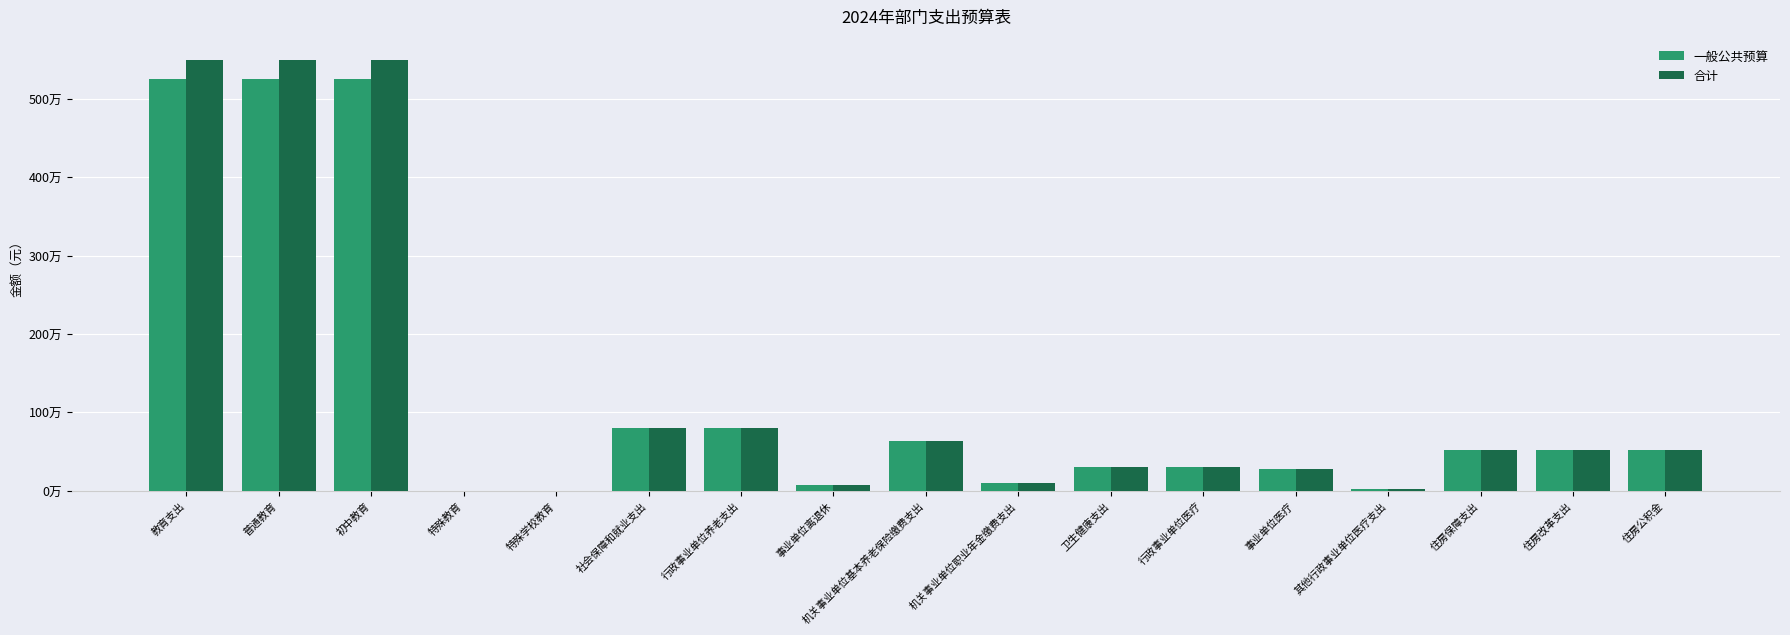

Does the chart contain stacked bars?

No